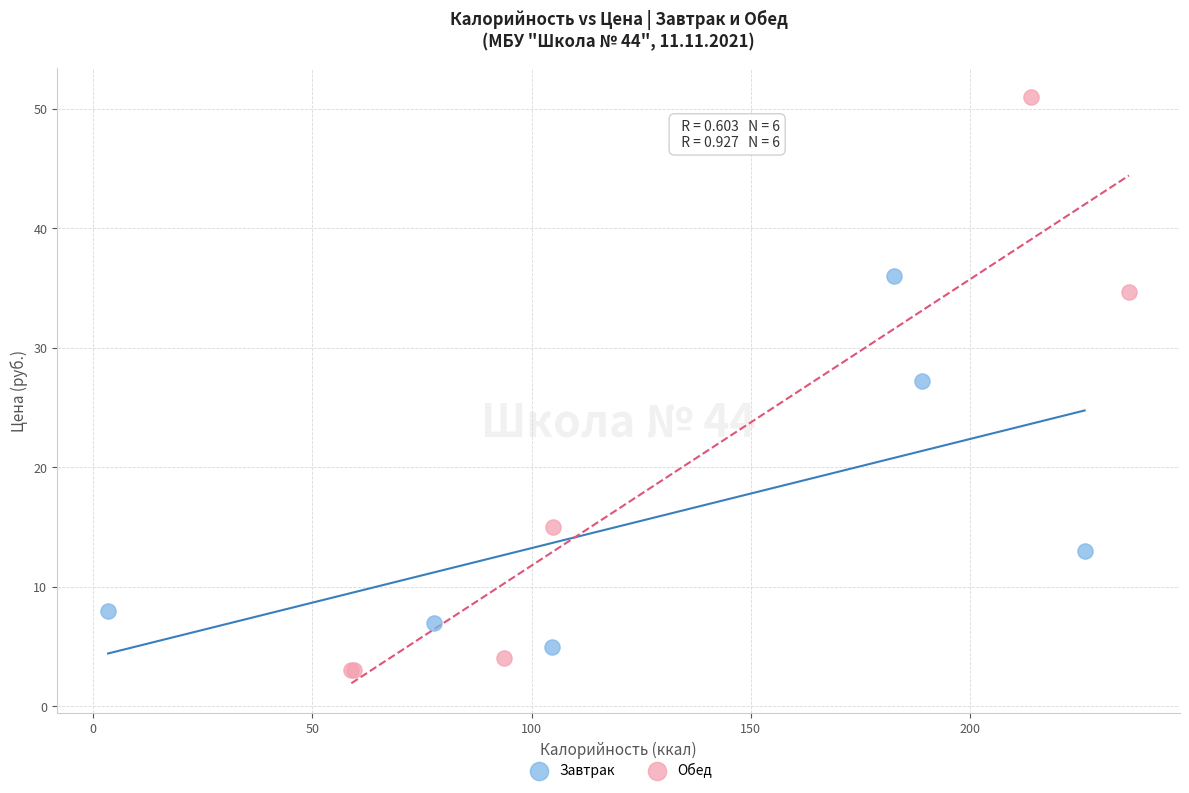

Which series has the widest spread of Y values?

Обед